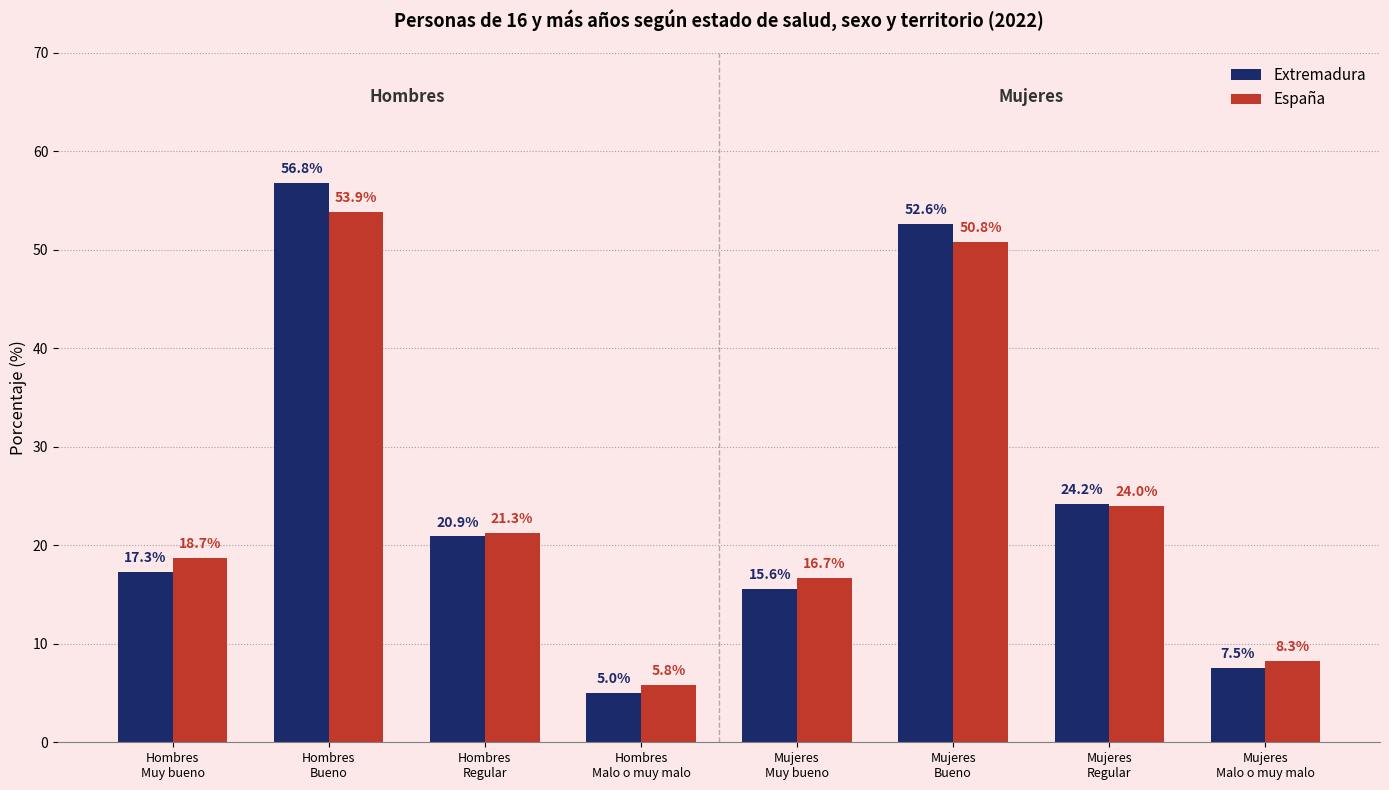

Reading left to right, transcribe all the data shown in this chart.

Extremadura: 17.3	56.8	20.9	5.0	15.6	52.6	24.2	7.5
España: 18.7	53.9	21.3	5.8	16.7	50.8	24.0	8.3